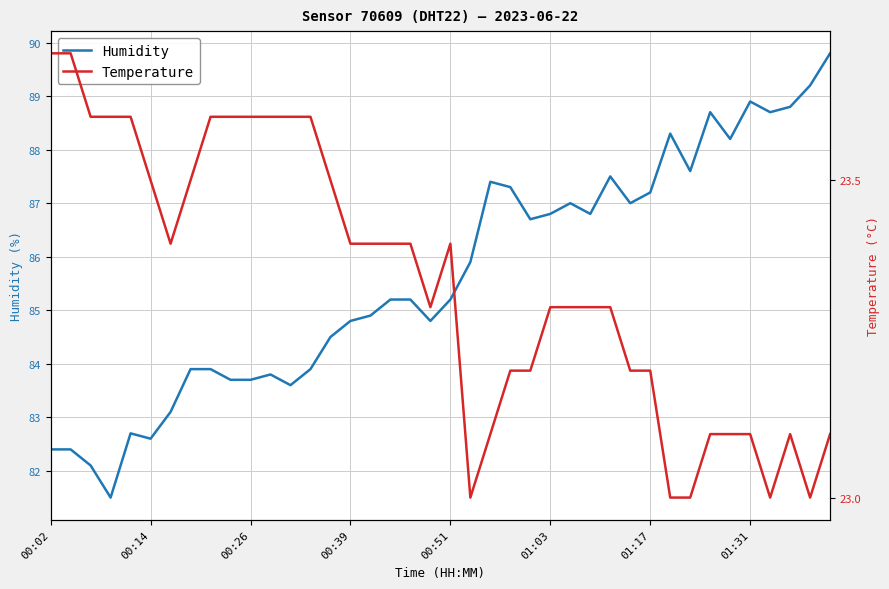

True or false: Humidity and Temperature intersect in this chart.

False